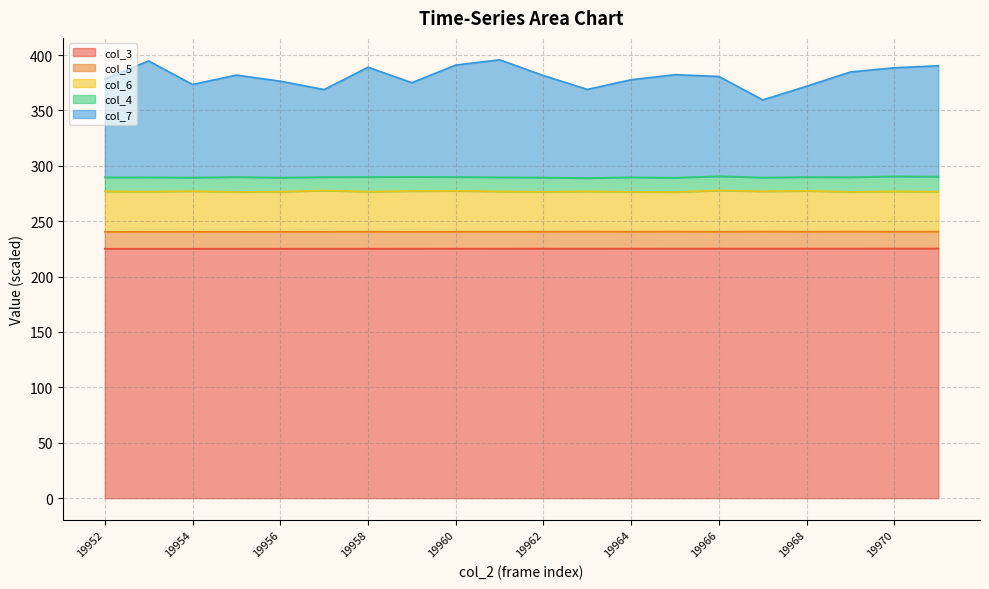

Between 19963 and 19971, which series saw the biggest shift?

col_7